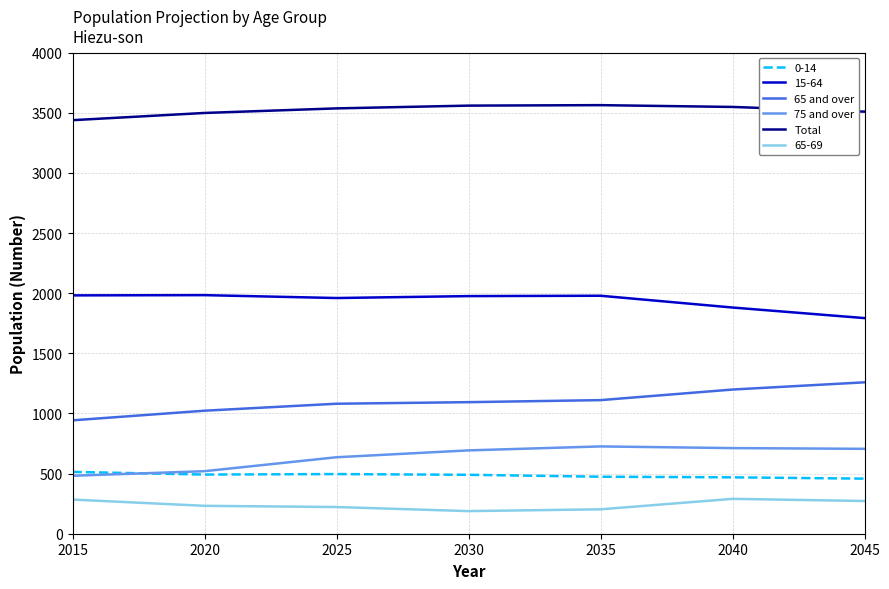

What is the sum of all 65 and over values?

7710